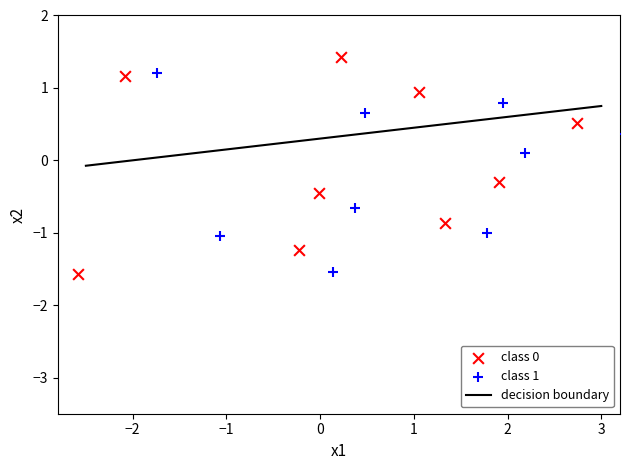

Which series has the widest spread of Y values?

class 0